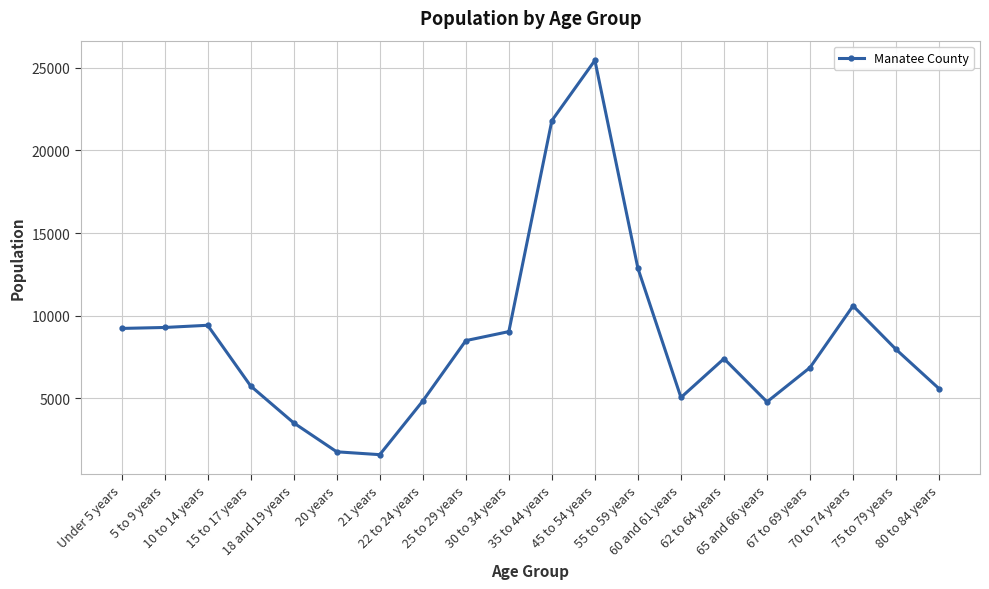

Does the chart display data point markers on the line(s)?

Yes